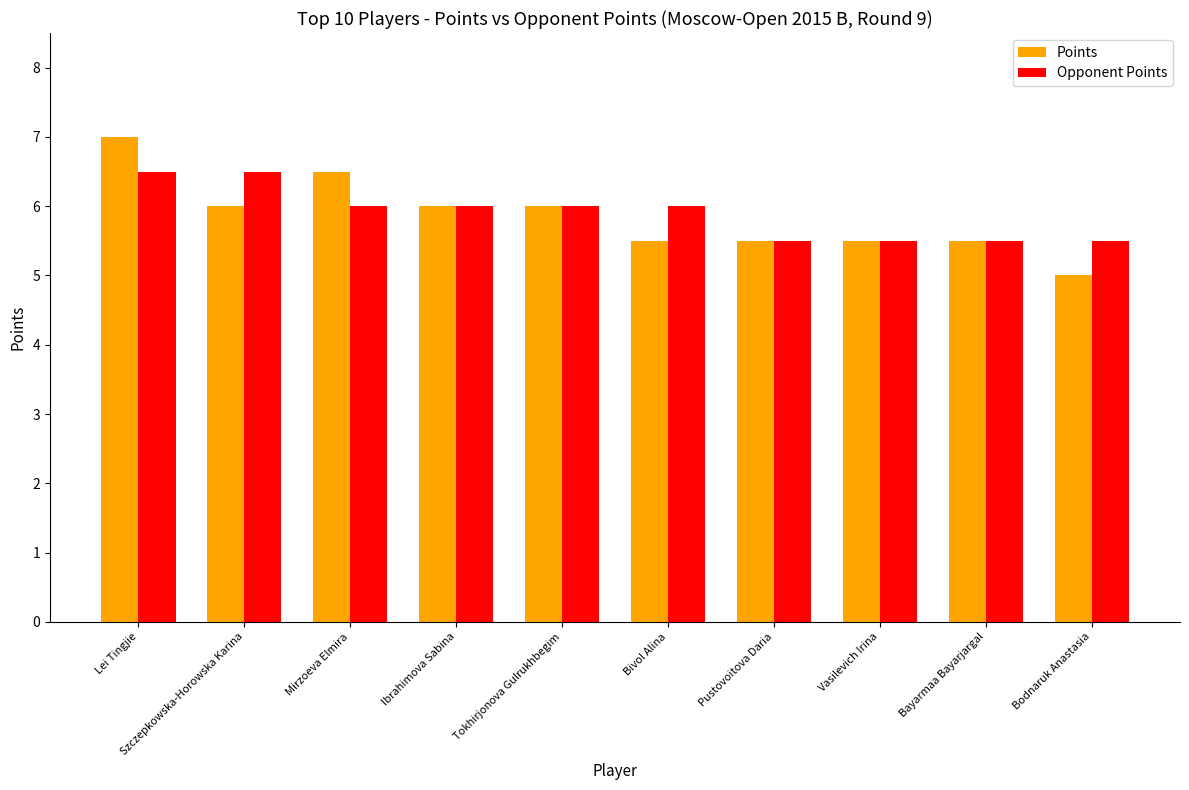

Is the value of Points at Ibrahimova Sabina greater than the value of Opponent Points at Pustovoitova Daria?

Yes